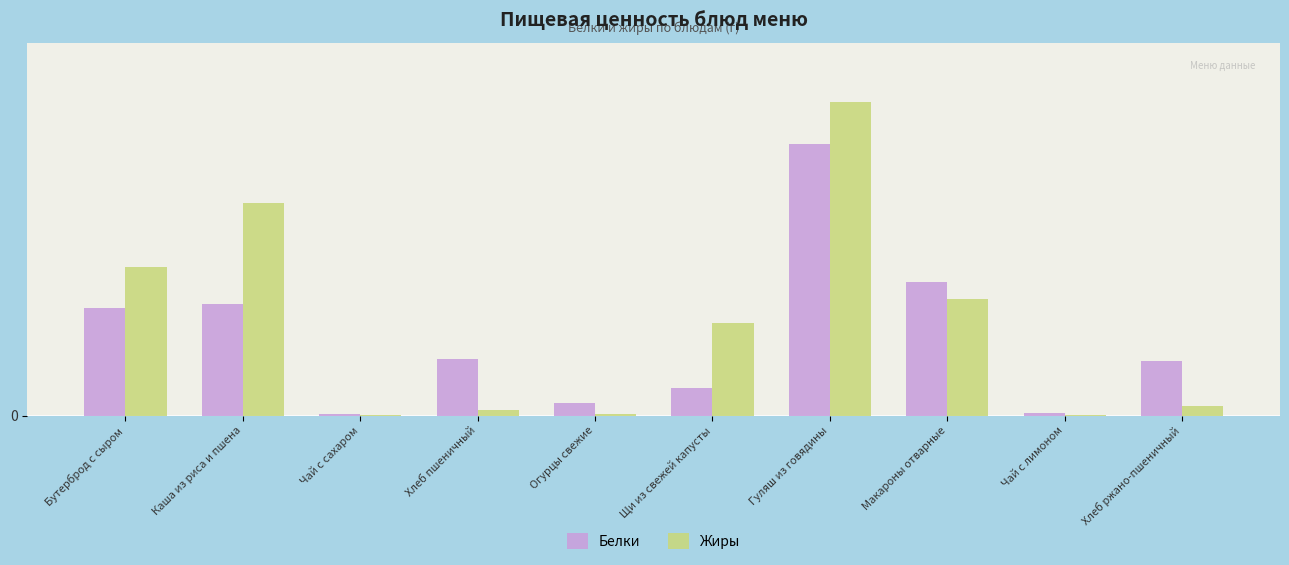

Does the chart contain stacked bars?

No